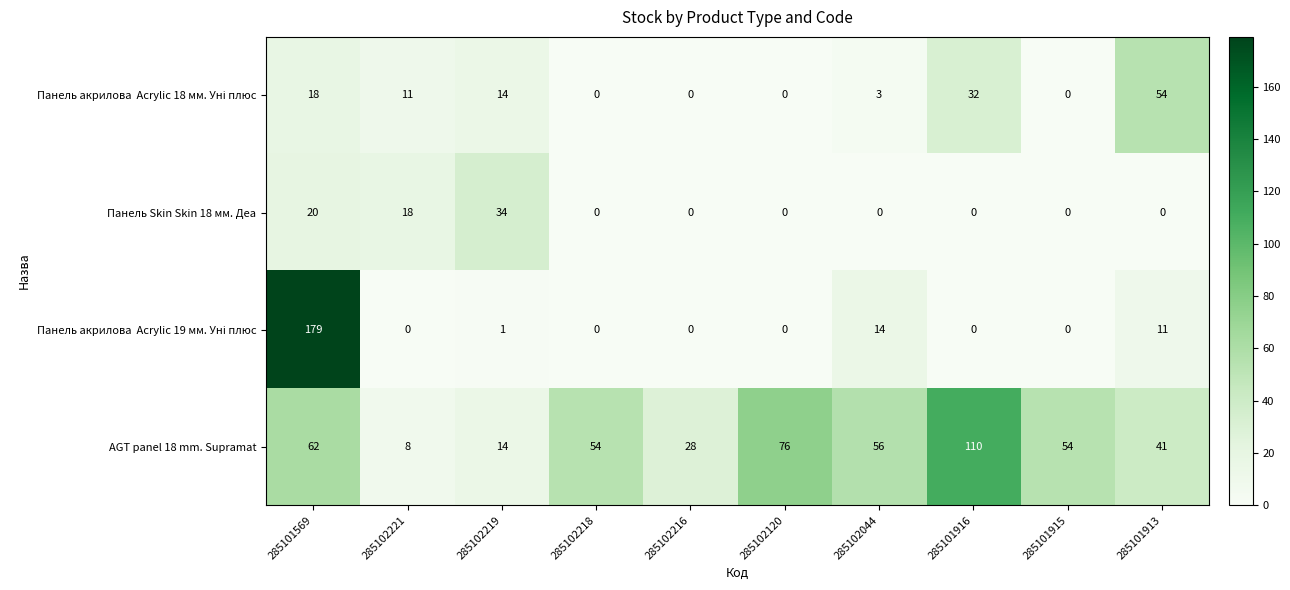

What is the sum of the AGT panel 18 mm. Supramat values at 285102219 and 285102216?

42